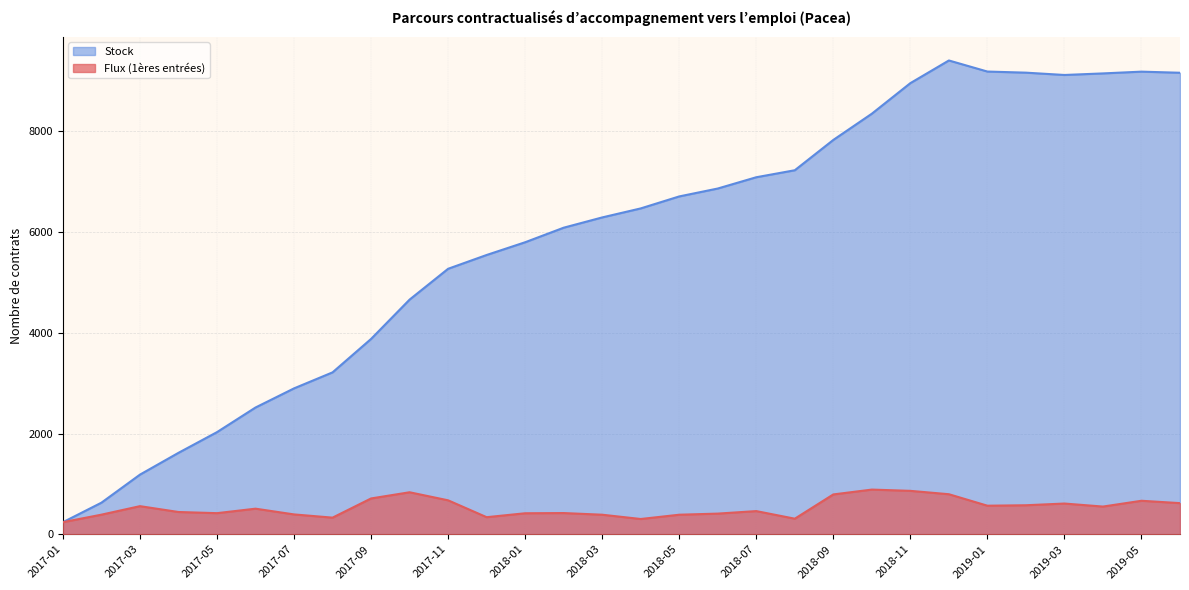

Where do Flux (1ères entrées) and Stock first cross each other?

2017-01 and 2017-02